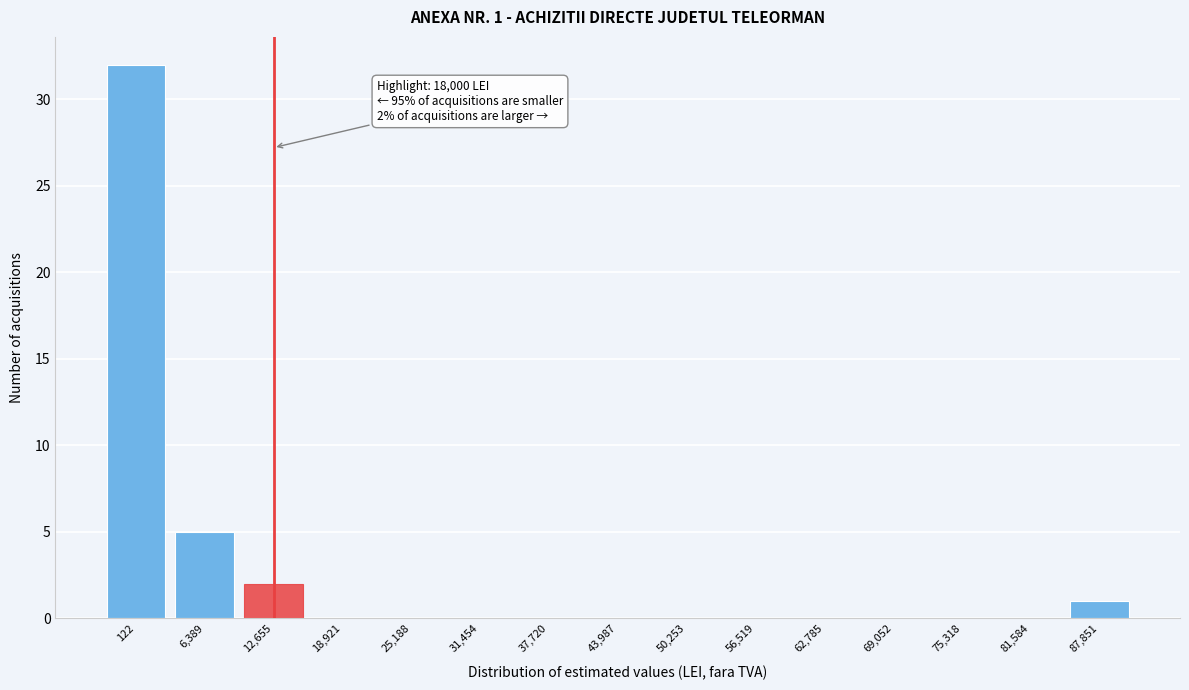

Reading left to right, extract all data points from this chart.

122=32	6,389=5	12,655=2	18,921=0	25,188=0	31,454=0	37,720=0	43,987=0	50,253=0	56,519=0	62,785=0	69,052=0	75,318=0	81,584=0	87,851=1